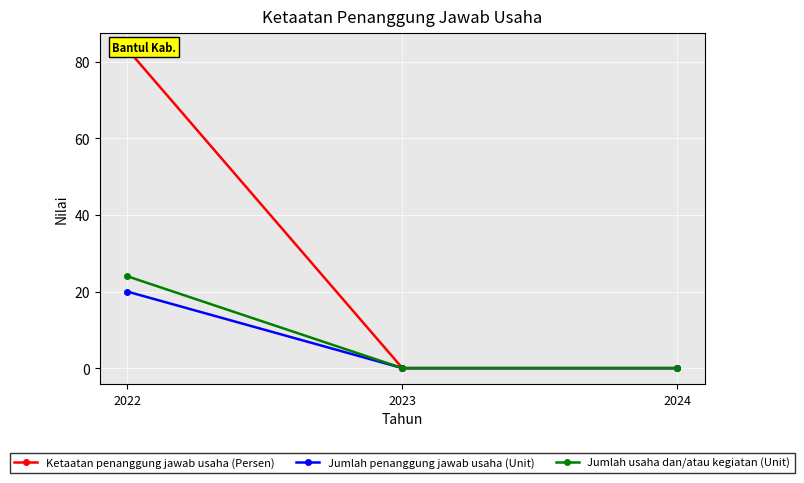

Is this an area chart (filled region under the line)?

No